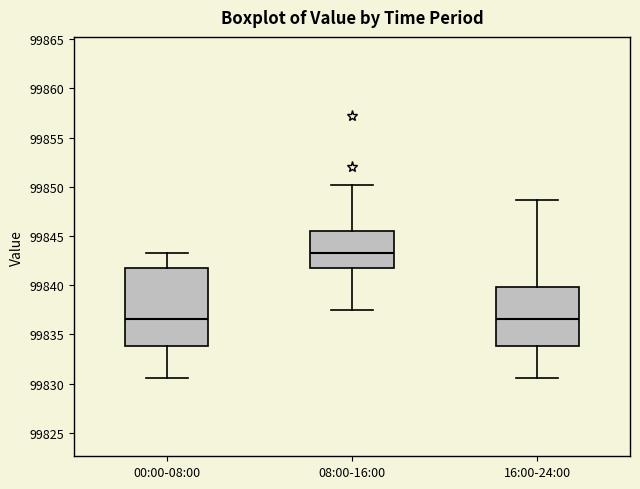

Reading left to right, transcribe this box plot: for each box, give where its median line is, the range the box spans, and where its two whiskers end, as read against the y-axis. The values are not printed on the chart, so give them approximately, as read against the axis.

00:00-08:00: median 99836.5, box 99834.0 to 99841.5, whiskers 99830.5 to 99843.5
08:00-16:00: median 99843.0, box 99842.0 to 99845.5, whiskers 99837.5 to 99850.0
16:00-24:00: median 99836.5, box 99834.0 to 99840.0, whiskers 99830.5 to 99848.5